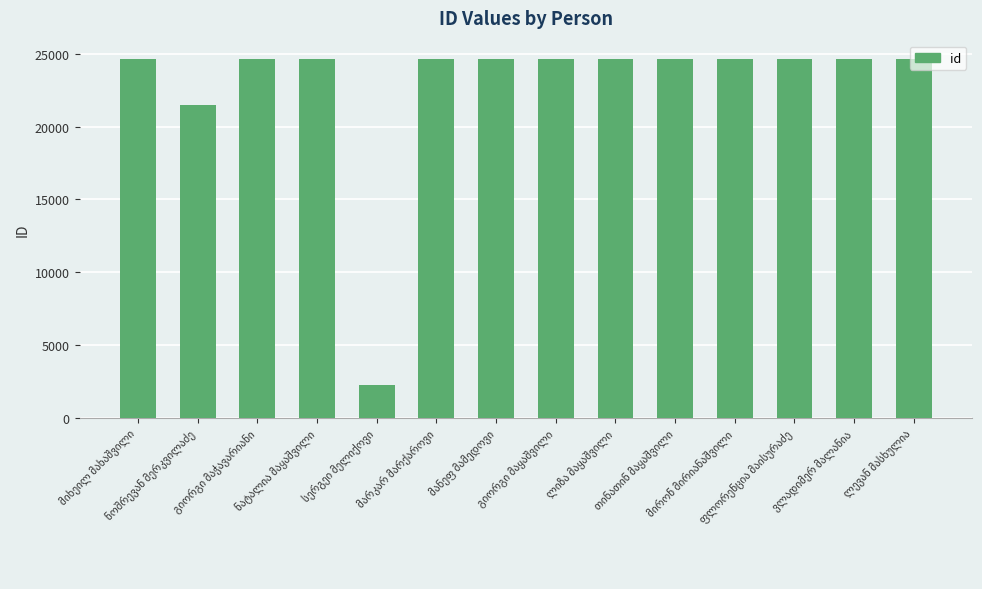

What is the difference between the maximum and second lowest values?

3160